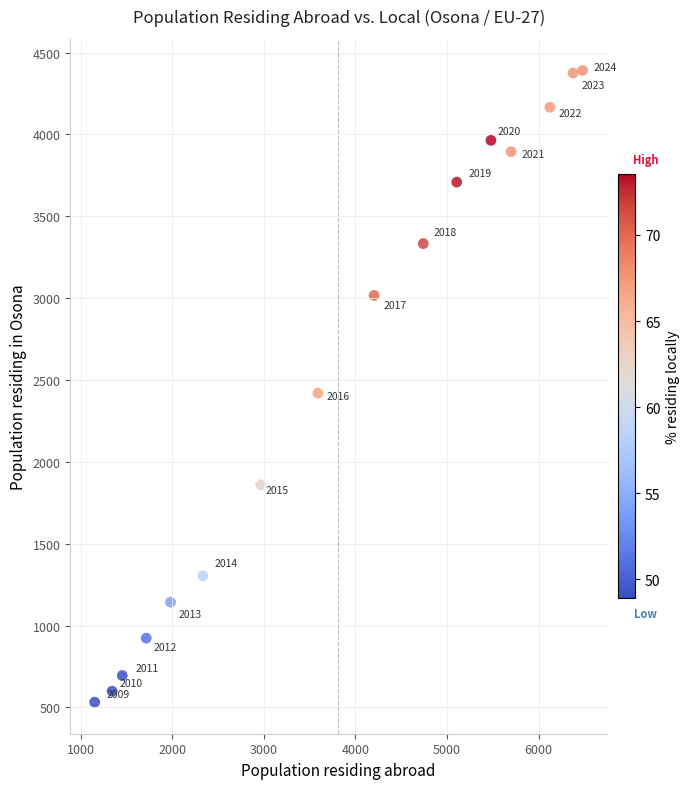

What is the range of Y values (max minus min)?

3858.6